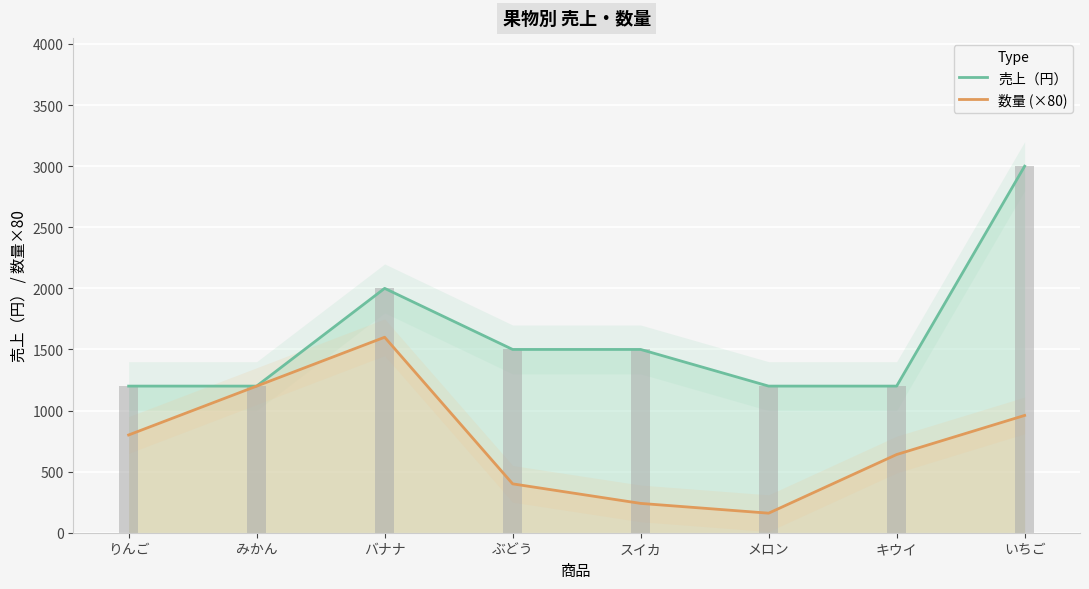

How many data points in 数量 (×80) are above 800?

3